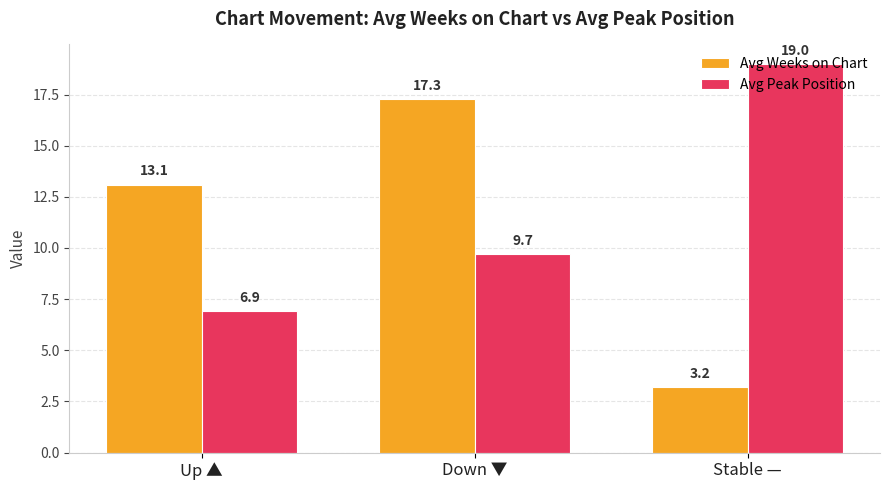

What is the difference between the Avg Peak Position values at Down ▼ and Up ▲?

2.8